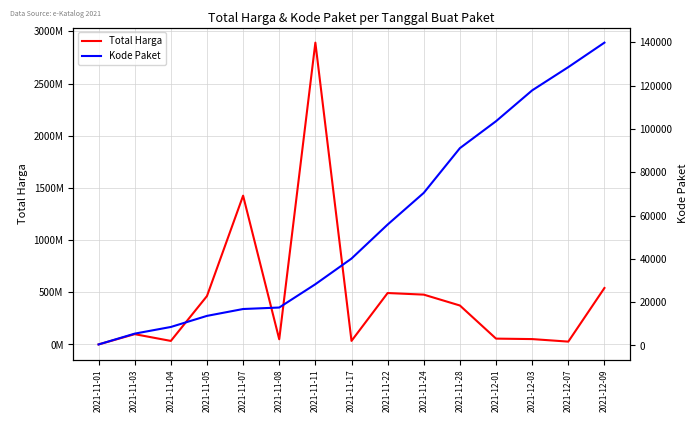

What is the difference between the Kode Paket values at 2021-11-24 and 2021-11-28?

20648